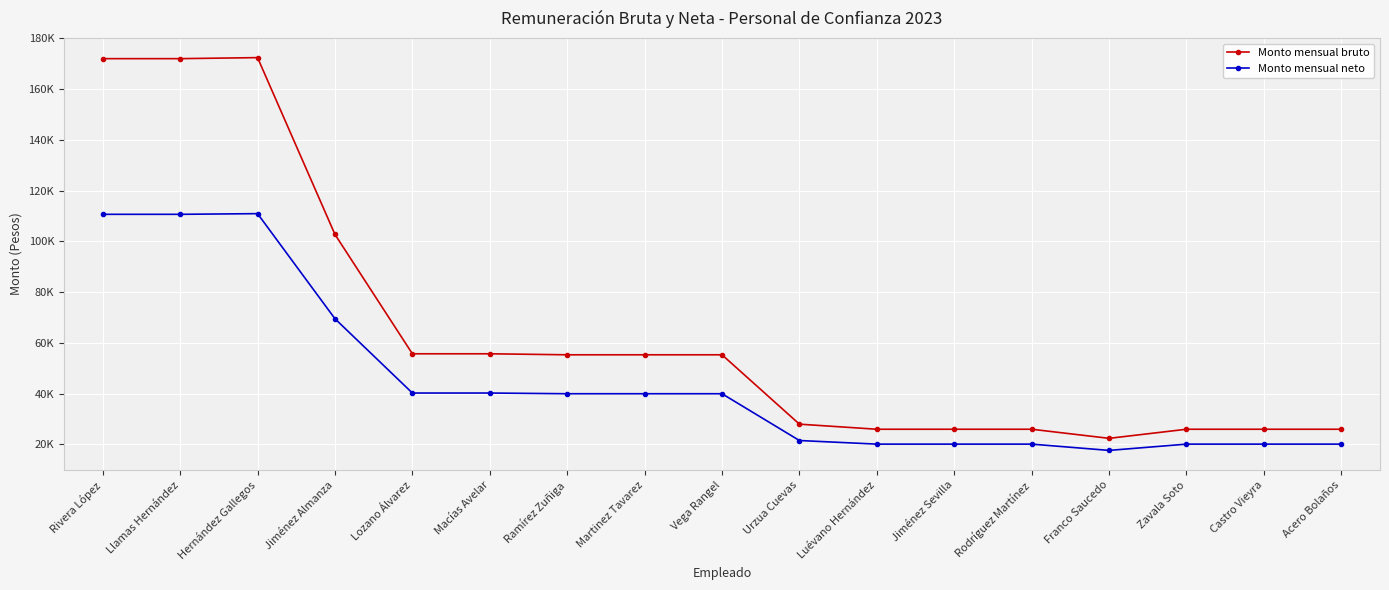

List the series in order of their overall mean, lowest first.

Monto mensual neto, Monto mensual bruto